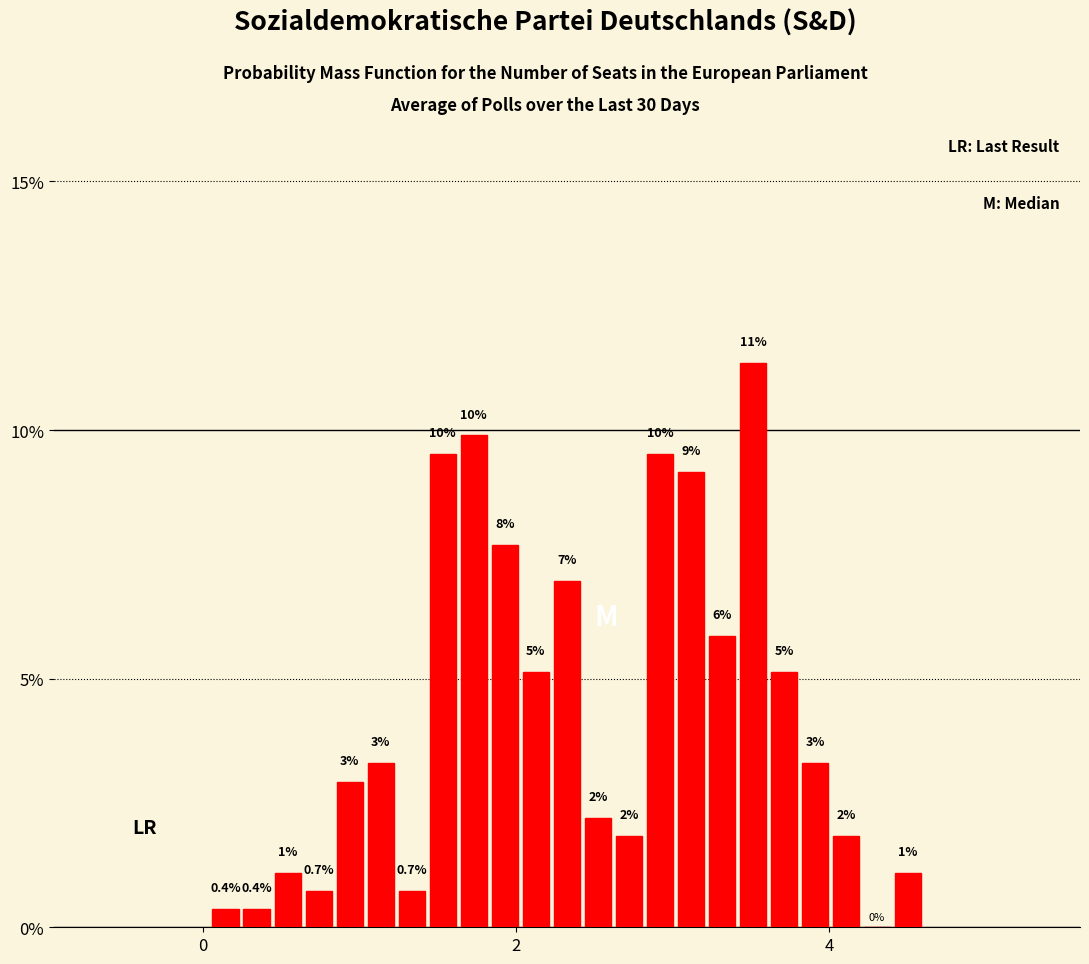

Read against the x-axis, roughly where is the centre of the tallest bar?

3.6